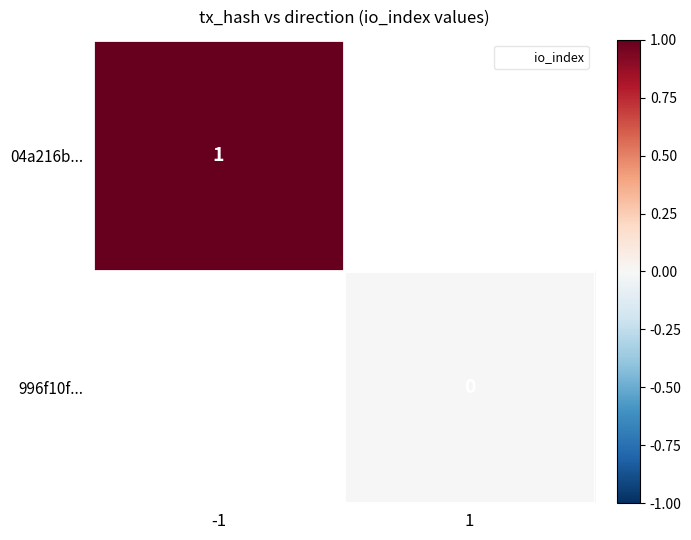

Where is 04a216b... nearest to the value 1?

-1